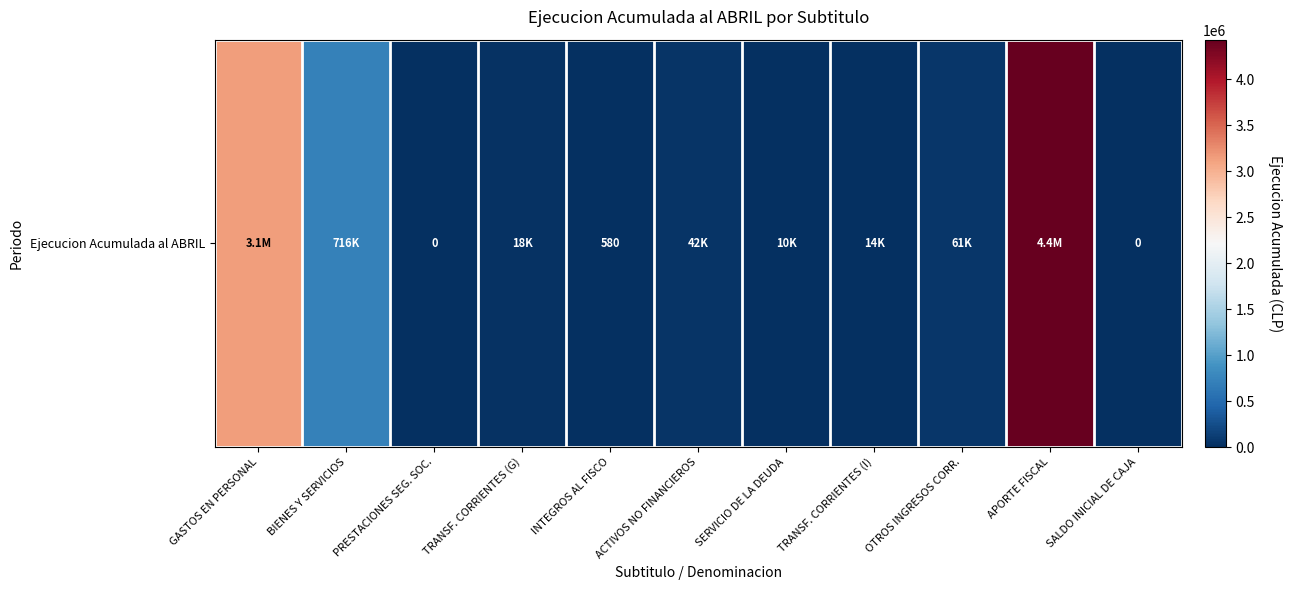

Between TRANSF. CORRIENTES (I) and SERVICIO DE LA DEUDA, which is larger?

TRANSF. CORRIENTES (I)